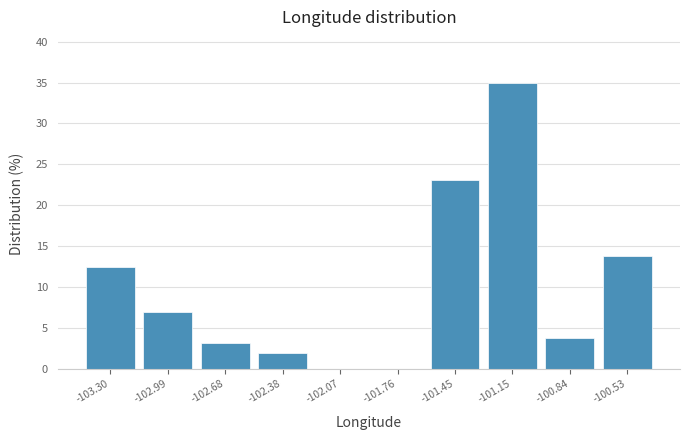

Reading left to right, transcribe this chart: for each bar, give the range it covers on the x-axis and its height. Neither the bar edges nor the heights are printed on the chart, so give them approximately, as read against the axes.

-103.45 to -103.15: 12.5
-103.15 to -102.85: 7.0
-102.85 to -102.55: 3.0
-102.55 to -102.20: 2.0
-102.20 to -101.90: 0
-101.90 to -101.60: 0
-101.60 to -101.30: 23.0
-101.30 to -101.00: 35.0
-101.00 to -100.70: 4.0
-100.70 to -100.40: 14.0